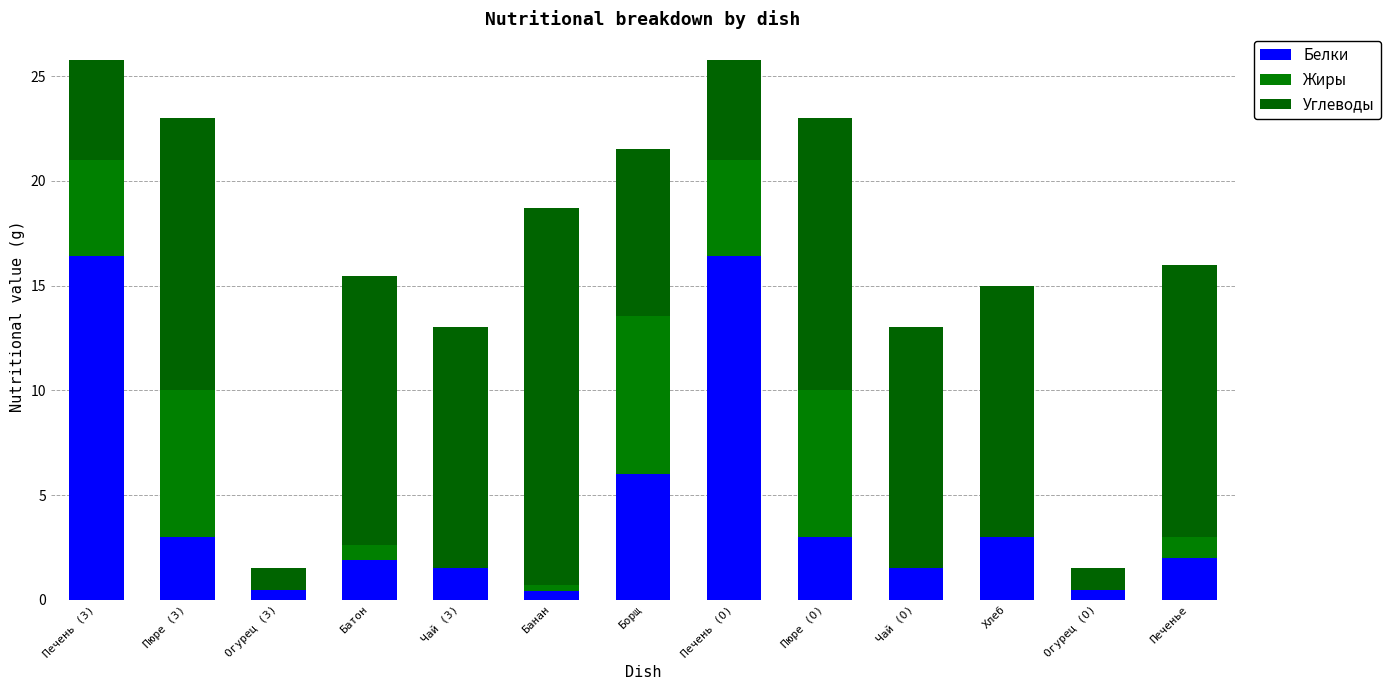

Rank the categories by Жиры value from lowest to highest.

Огурец (З), Чай (З), Чай (О), Хлеб, Огурец (О), Банан, Батон, Печенье, Печень (З), Печень (О), Пюре (З), Пюре (О), Борщ